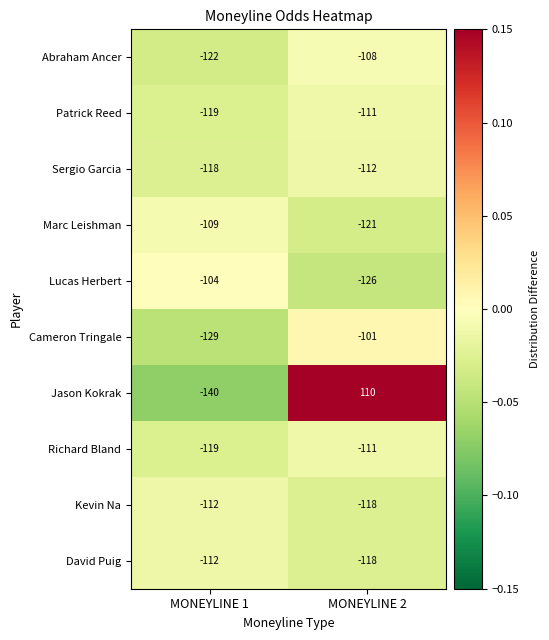

What is the highest value of the Marc Leishman series?

-109